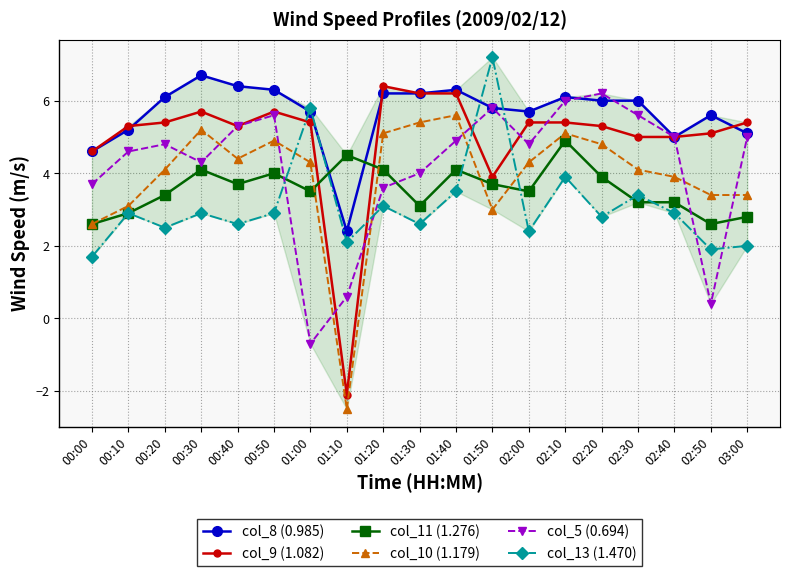

At how many categories does at least one series exceed 2?

19